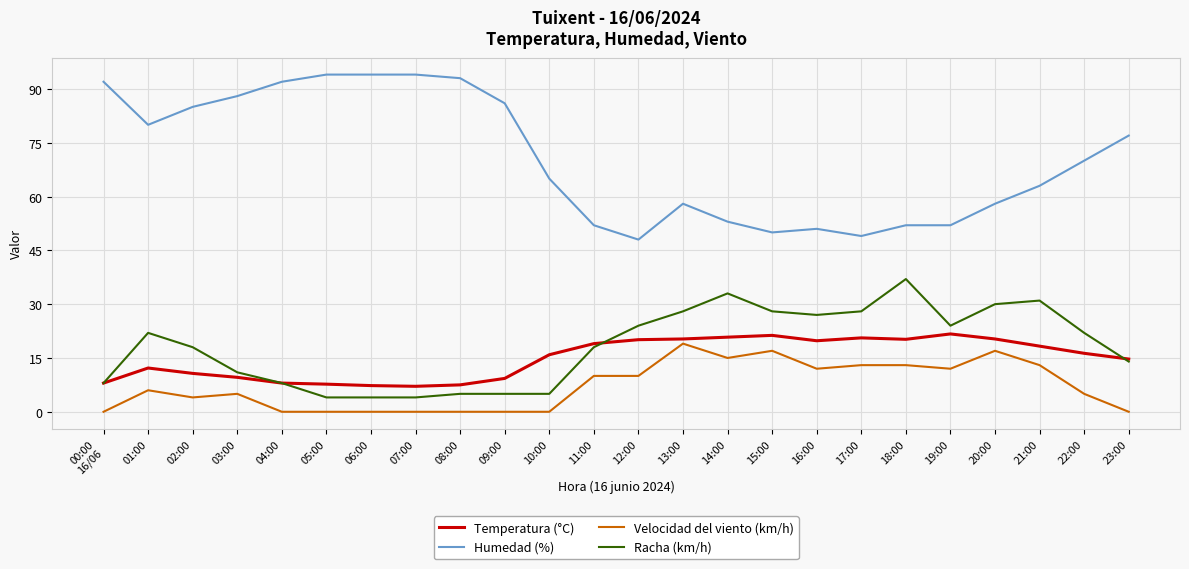

True or false: Temperatura (°C) has a value of 3.7 at 06:00.

False